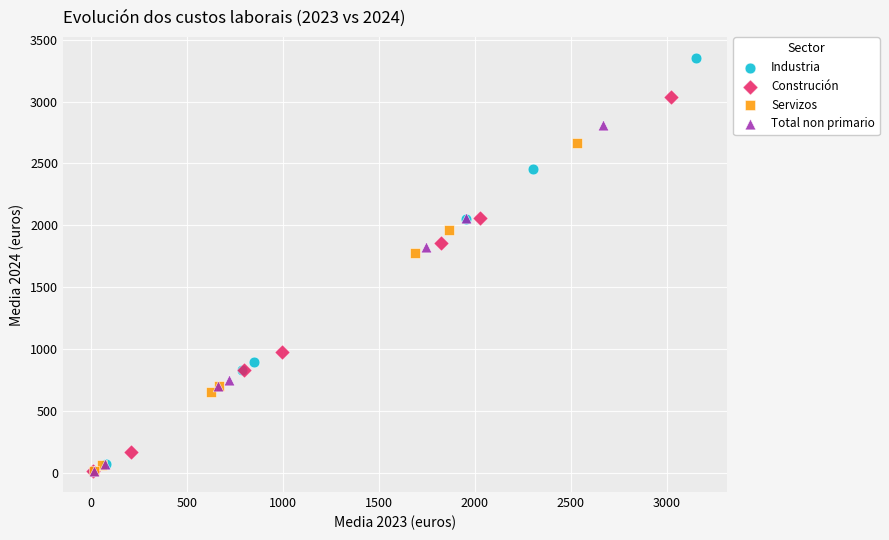

Which series has the largest Y range (max minus min)?

Industria